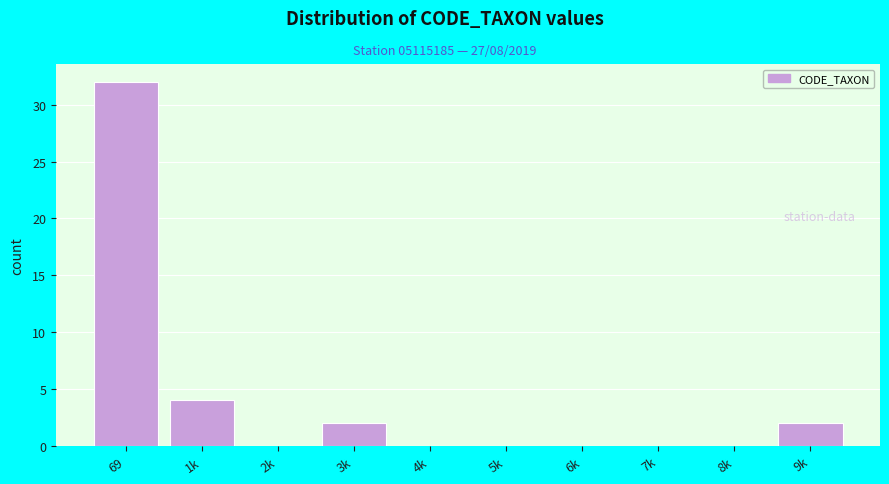

Reading right to left, extract all data points from this chart.

9k=2	8k=0	7k=0	6k=0	5k=0	4k=0	3k=2	2k=0	1k=4	69=32